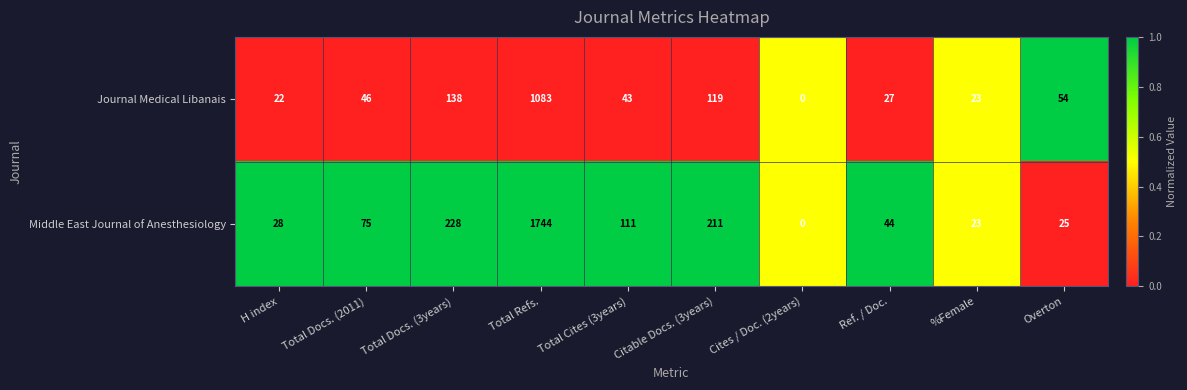

The Journal Medical Libanais series shows 0 at Cites / Doc. (2years). True or false?

True